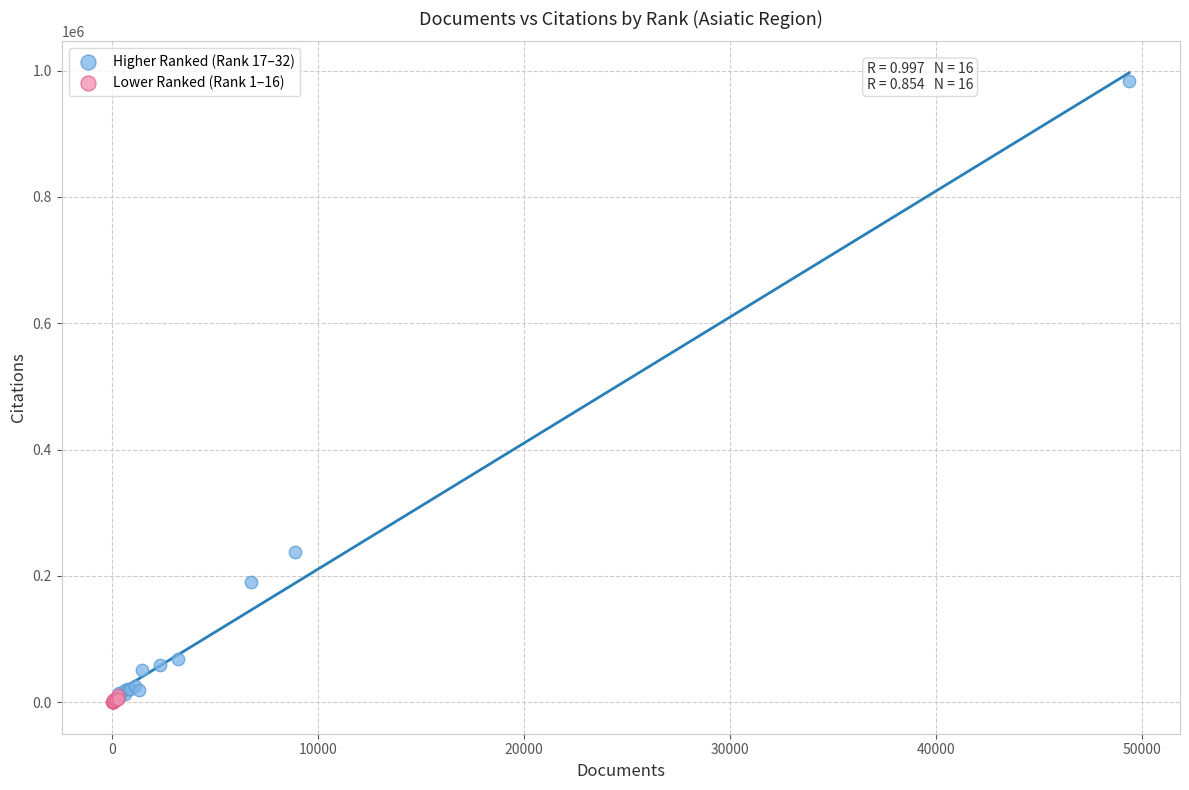

Which series reaches the maximum Y coordinate?

Higher Ranked (Rank 17–32)